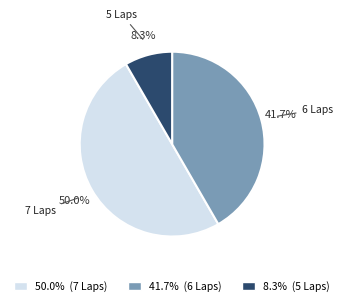

Does 6 Laps represent more than half of the total?

No